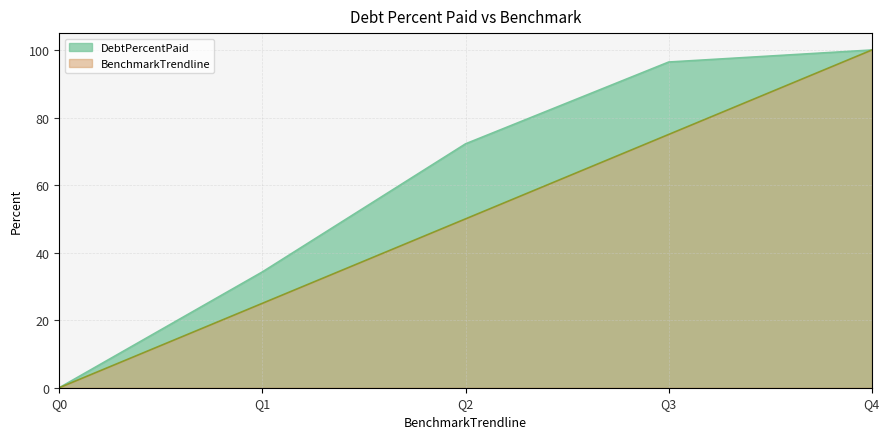

Reading right to left, extract all data points from this chart.

DebtPercentPaid: 100.0	96.4	72.2	34.3	0.0
BenchmarkTrendline: 100.0	75.0	50.0	25.0	0.0